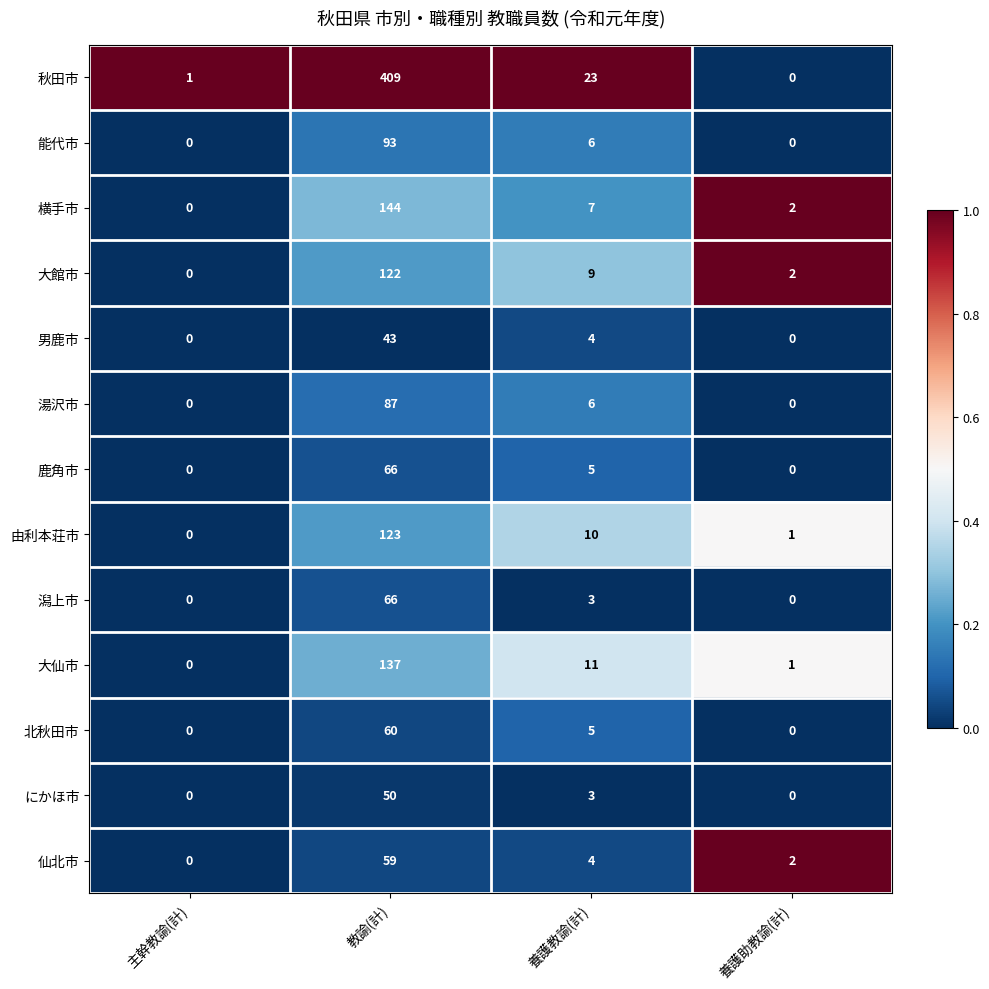

Which category has the highest value across all series?

教諭(計)